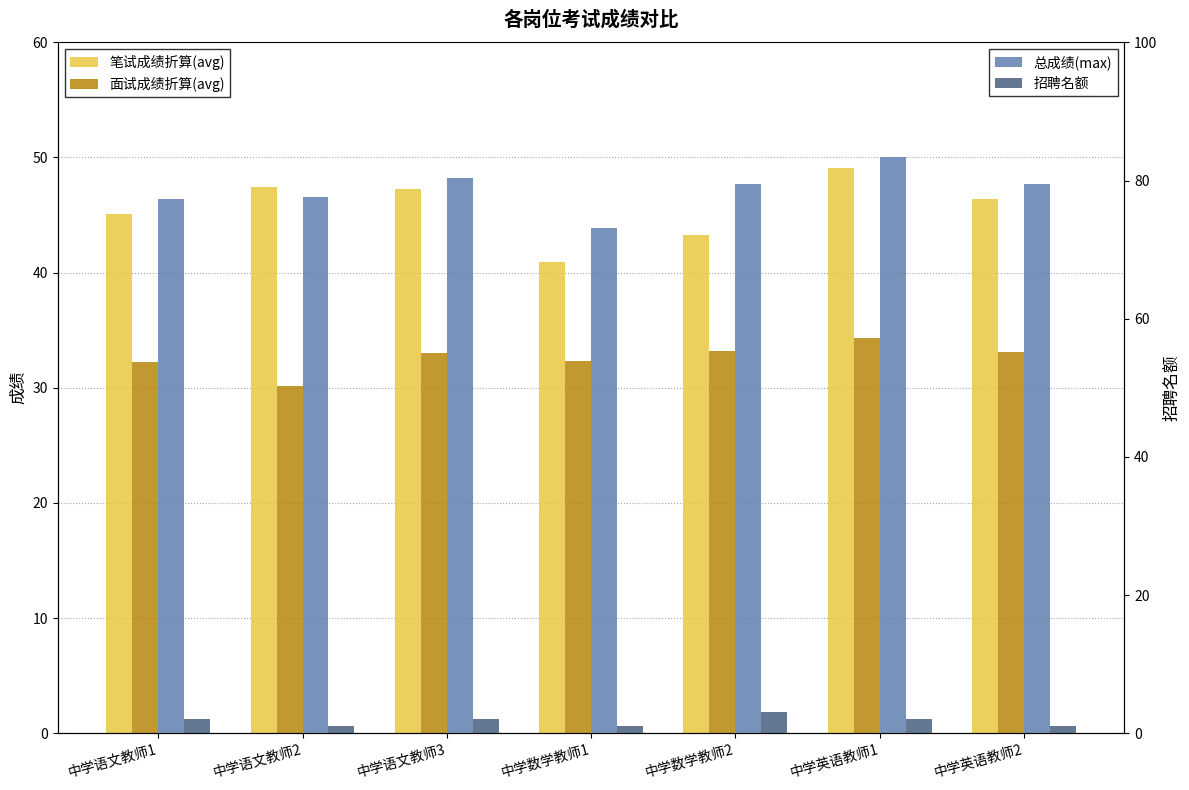

What is the average value of the 笔试成绩折算(avg) series?

45.6